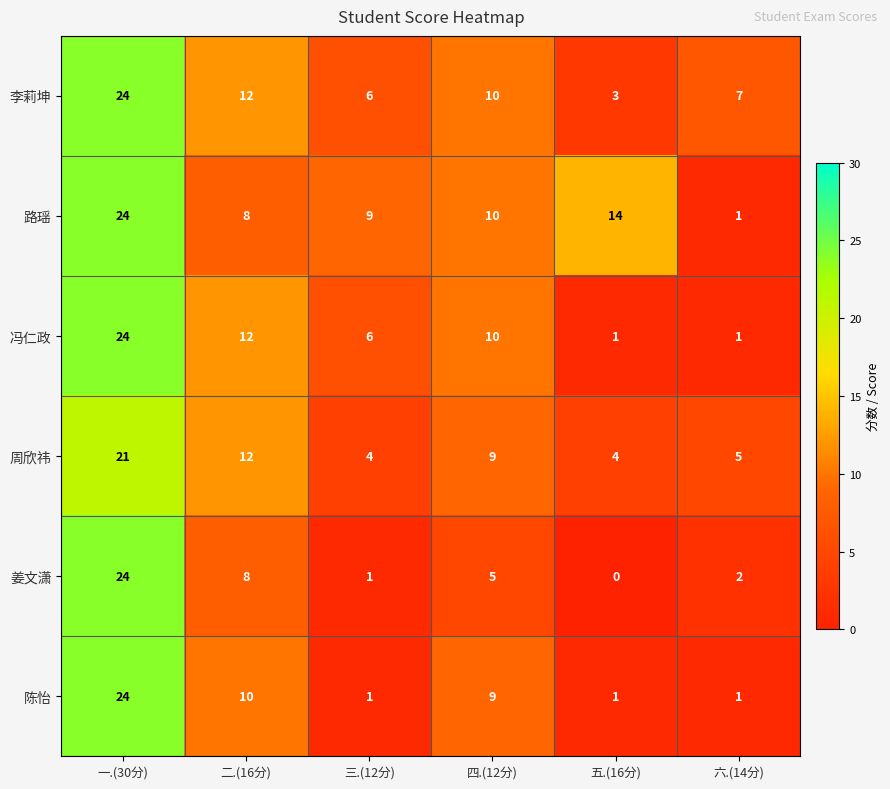

Which series has the largest range (max minus min)?

姜文潇